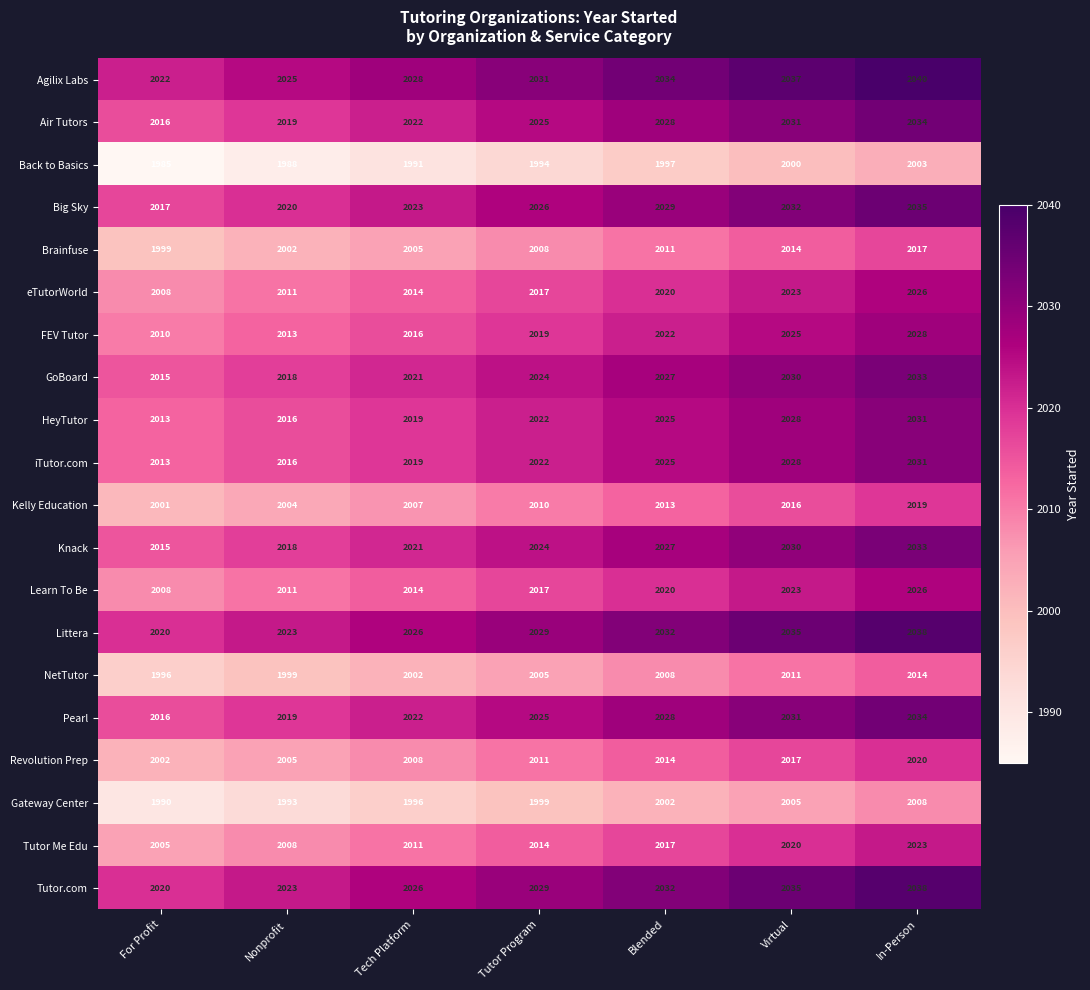

What is the difference between the highest and lowest values at Nonprofit?

37